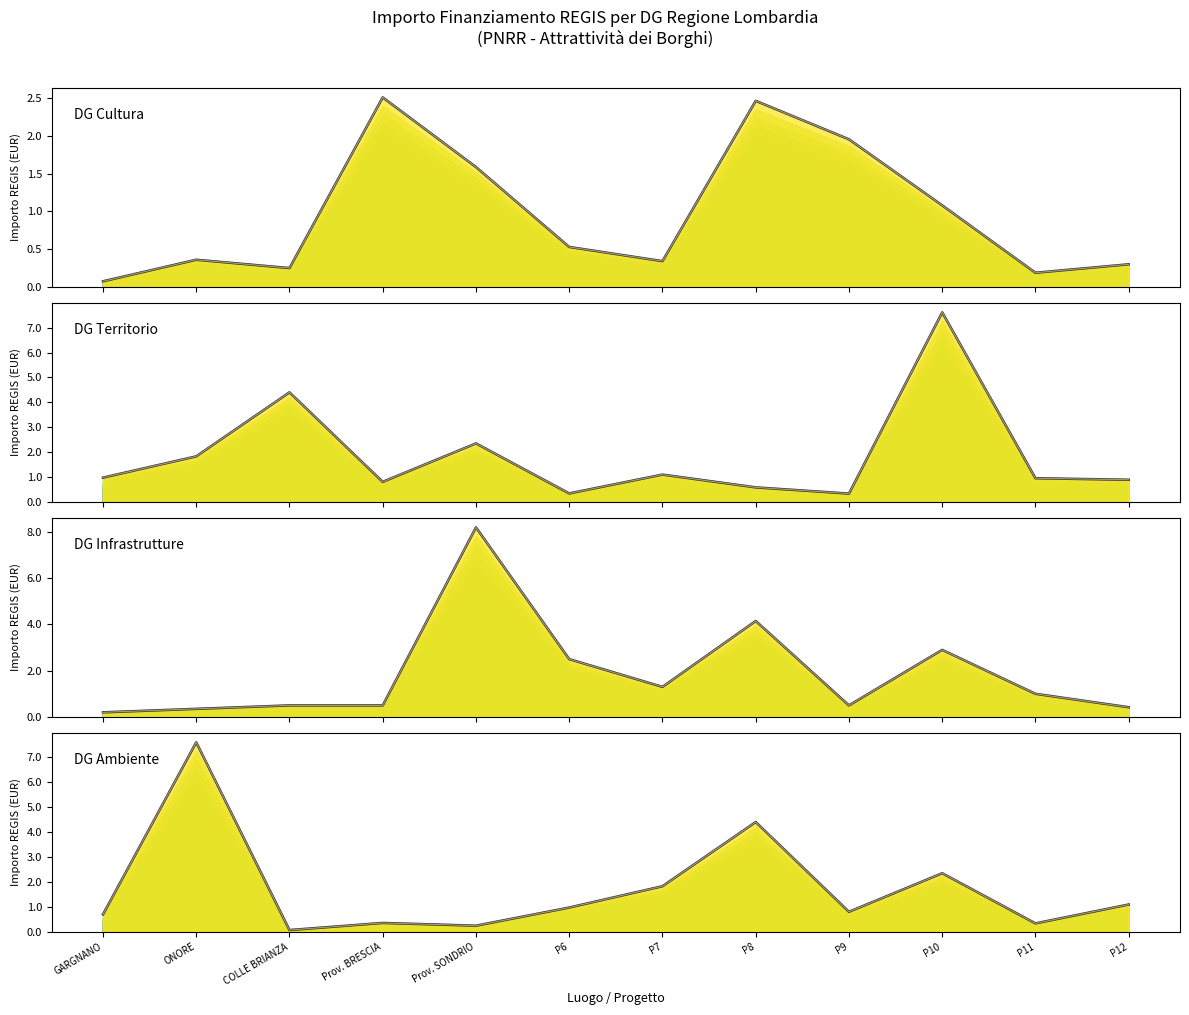

Where is the first local maximum for DG Infrastrutture?

Prov. SONDRIO